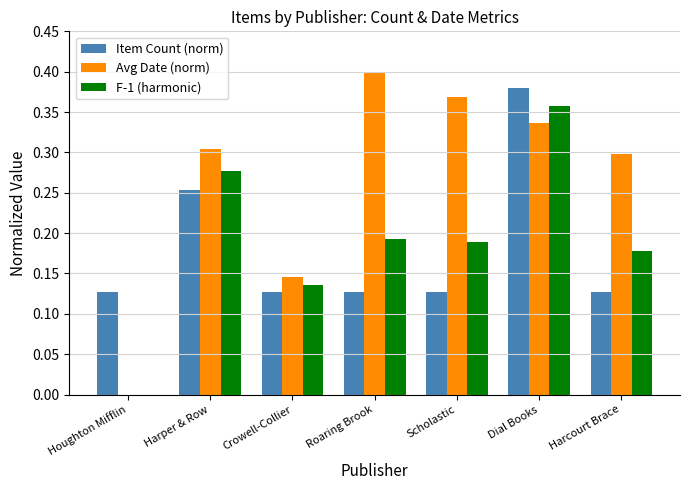

Which series has the widest spread of values?

Avg Date (norm)